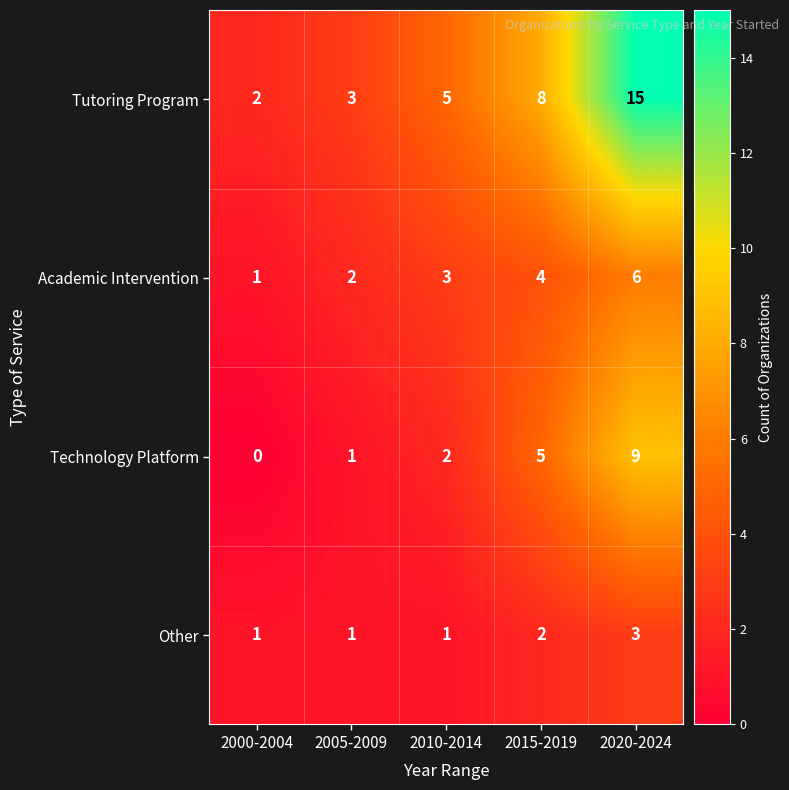

The Other series shows 2 at 2015-2019. True or false?

True